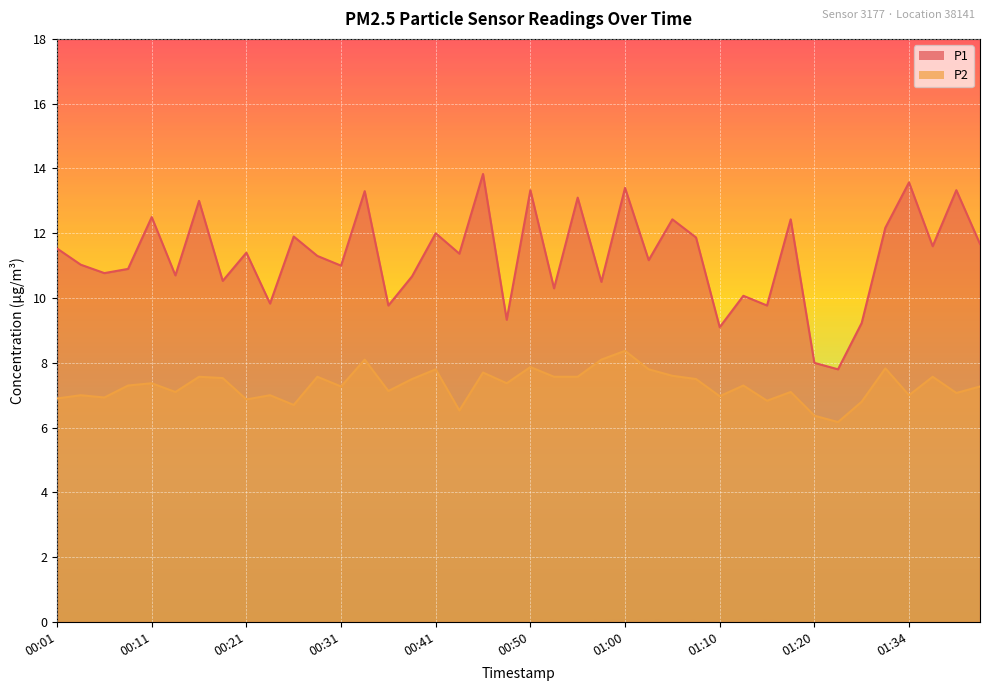

What is the label of the 21st point from the left?

00:50